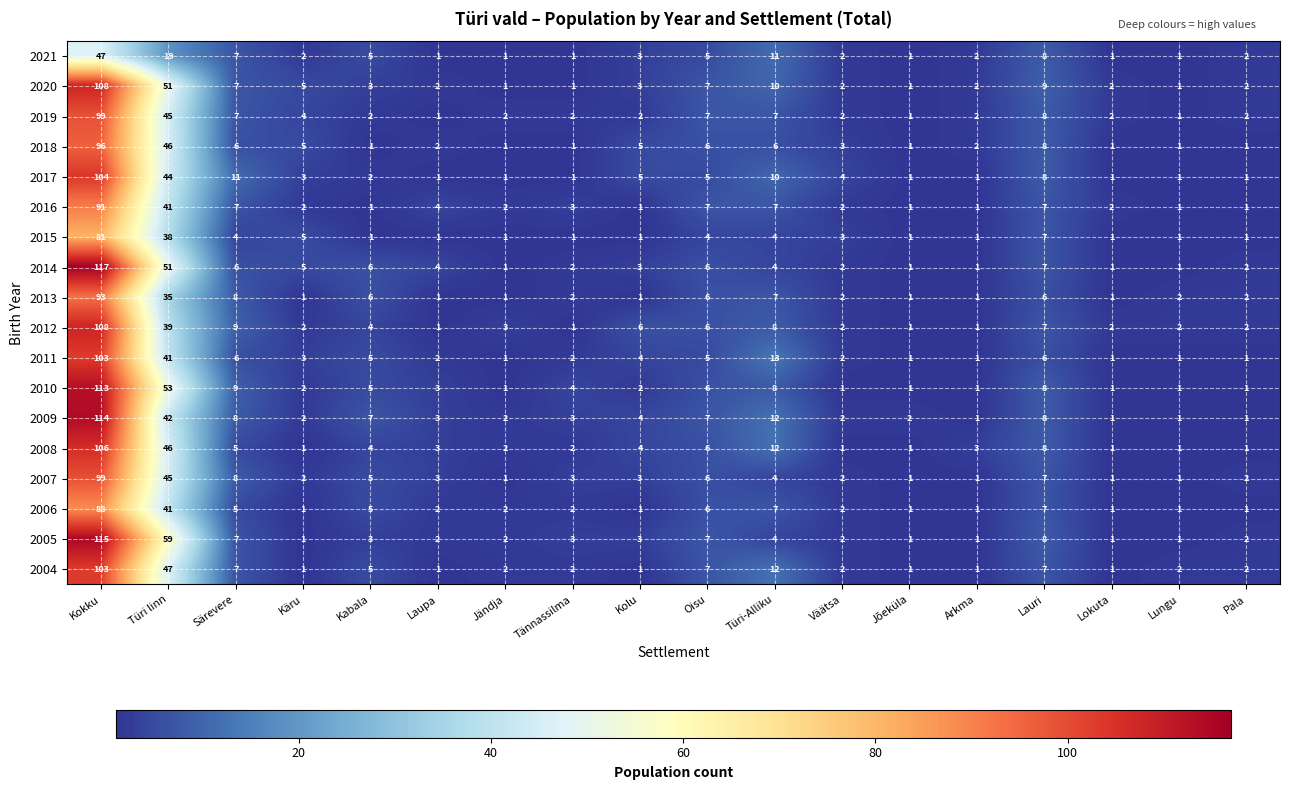

What is the difference between the highest and lowest values at Särevere?

7